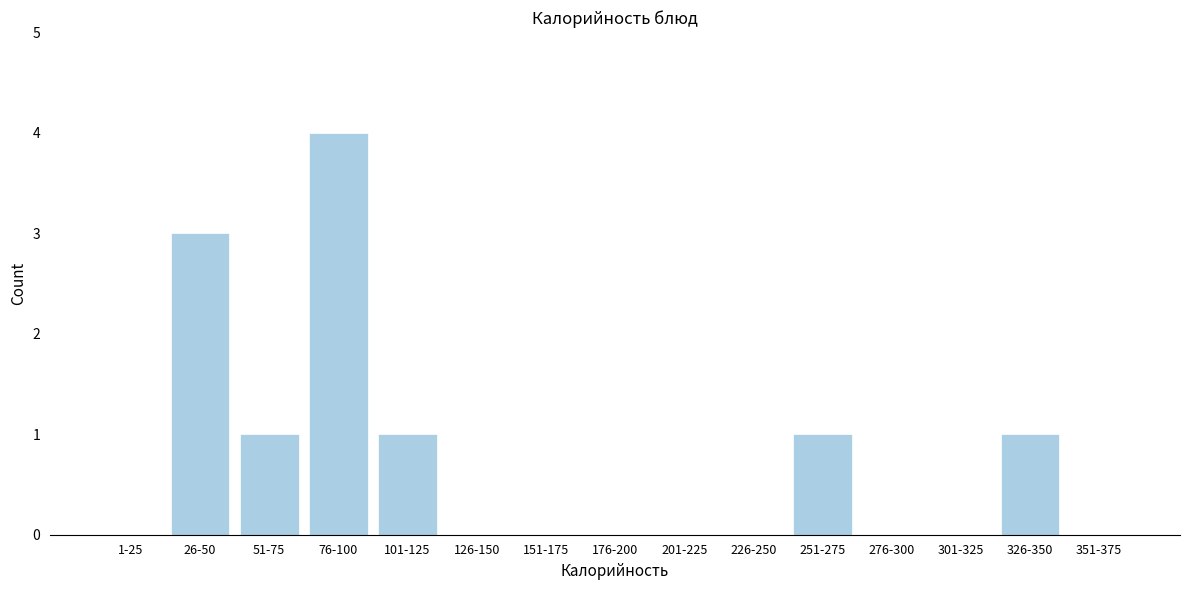

Reading left to right, what are all the values shown in this chart?

1-25=0	26-50=3	51-75=1	76-100=4	101-125=1	126-150=0	151-175=0	176-200=0	201-225=0	226-250=0	251-275=1	276-300=0	301-325=0	326-350=1	351-375=0